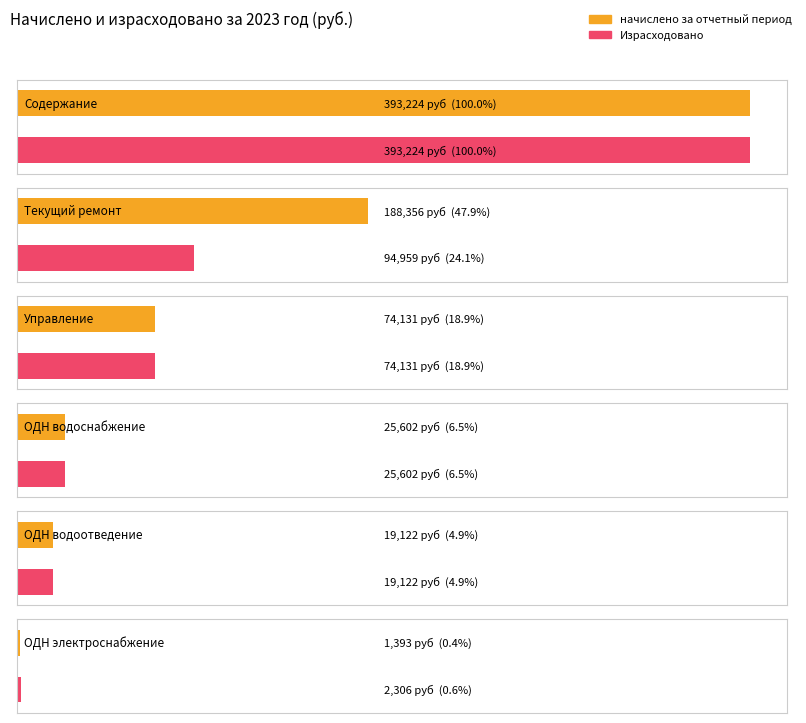

Between ОДН водоотведение and ОДН электроснабжение, which is larger?

ОДН водоотведение